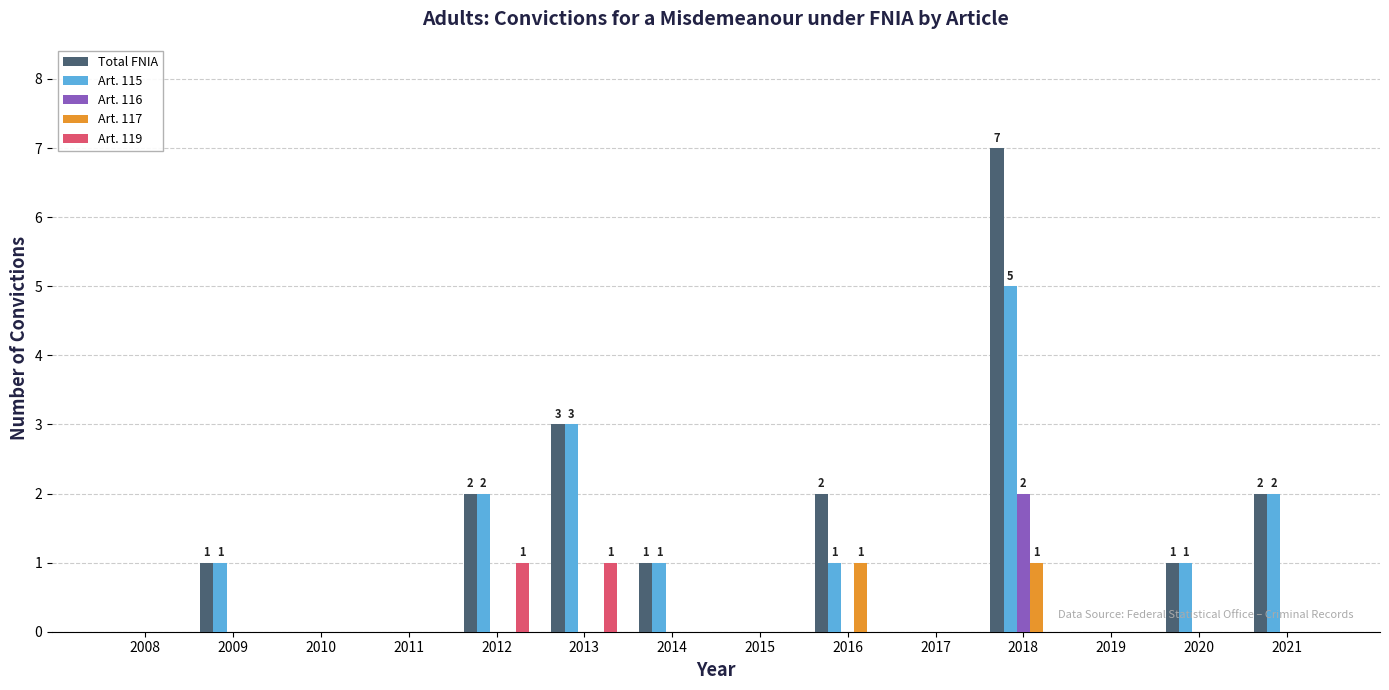

Between 2009 and 2018, which series saw the biggest shift?

Total FNIA